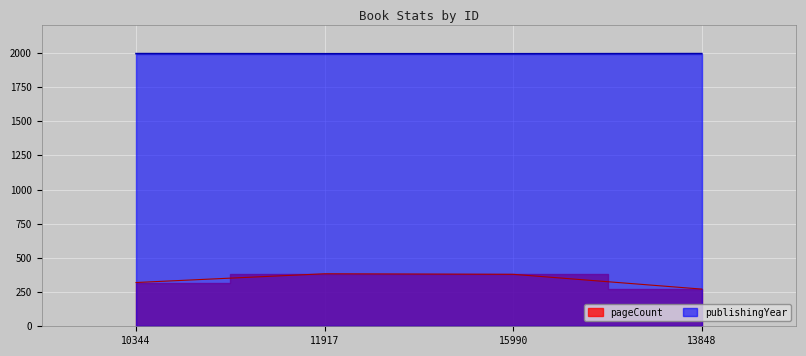

Read the pageCount value at 13848.

272